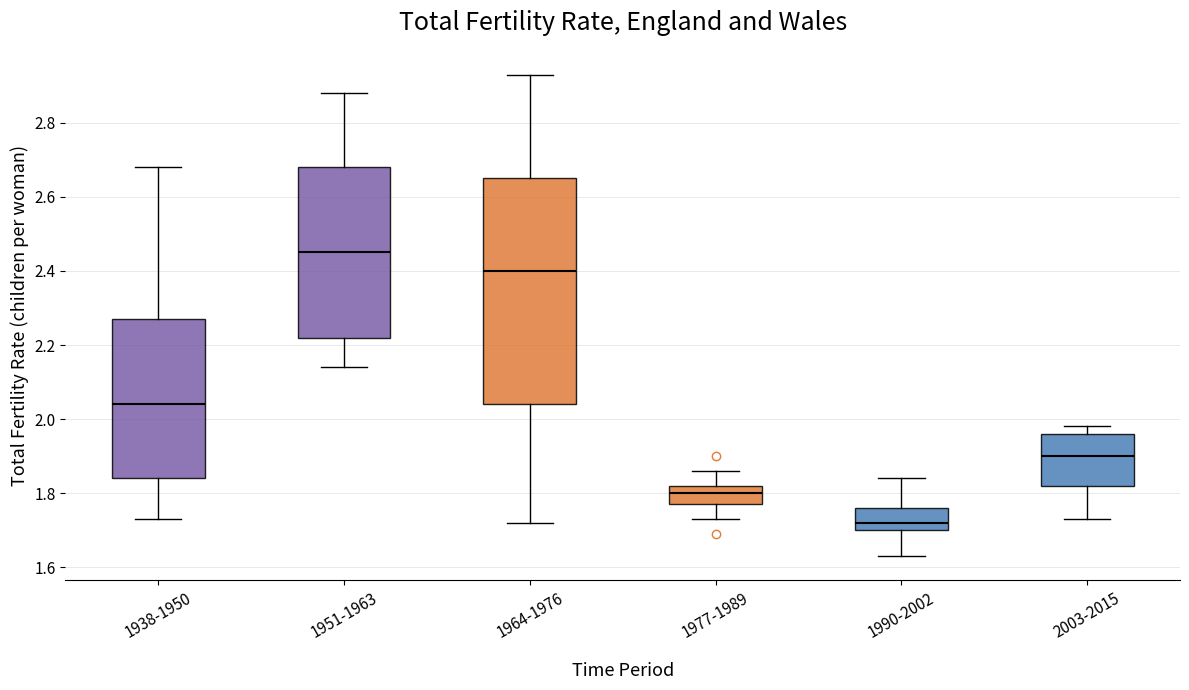

Which box has the highest median line?

1951-1963